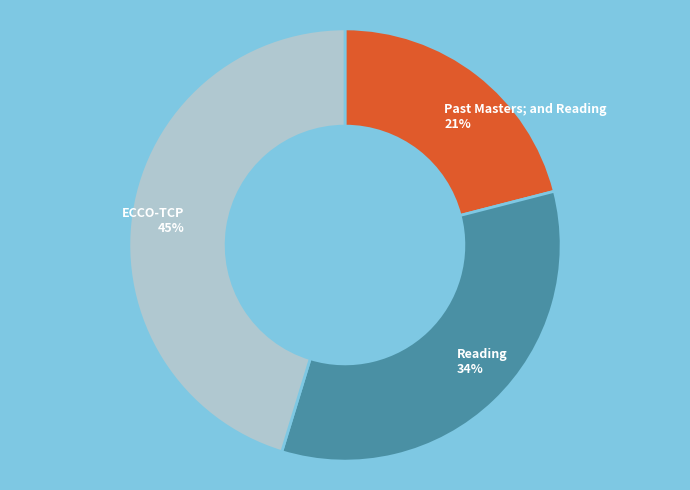

To the nearest percent, what percentage of the pie is Reading?

34%